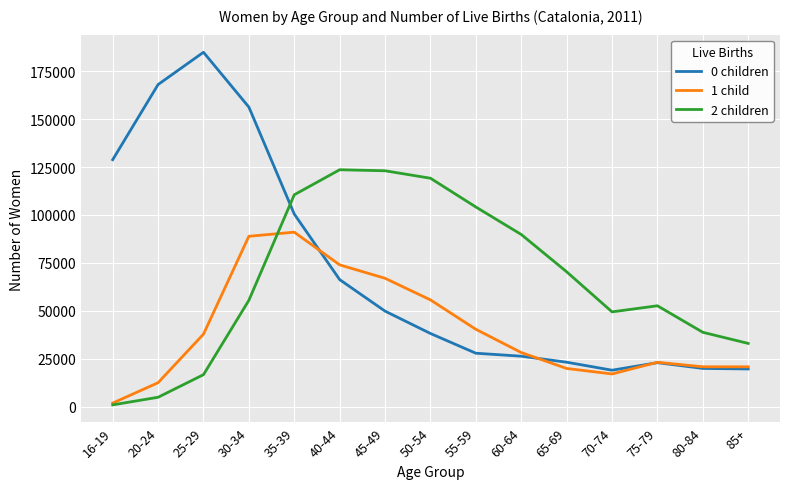

What is the sum of the 2 children values at 80-84 and 60-64?

128570